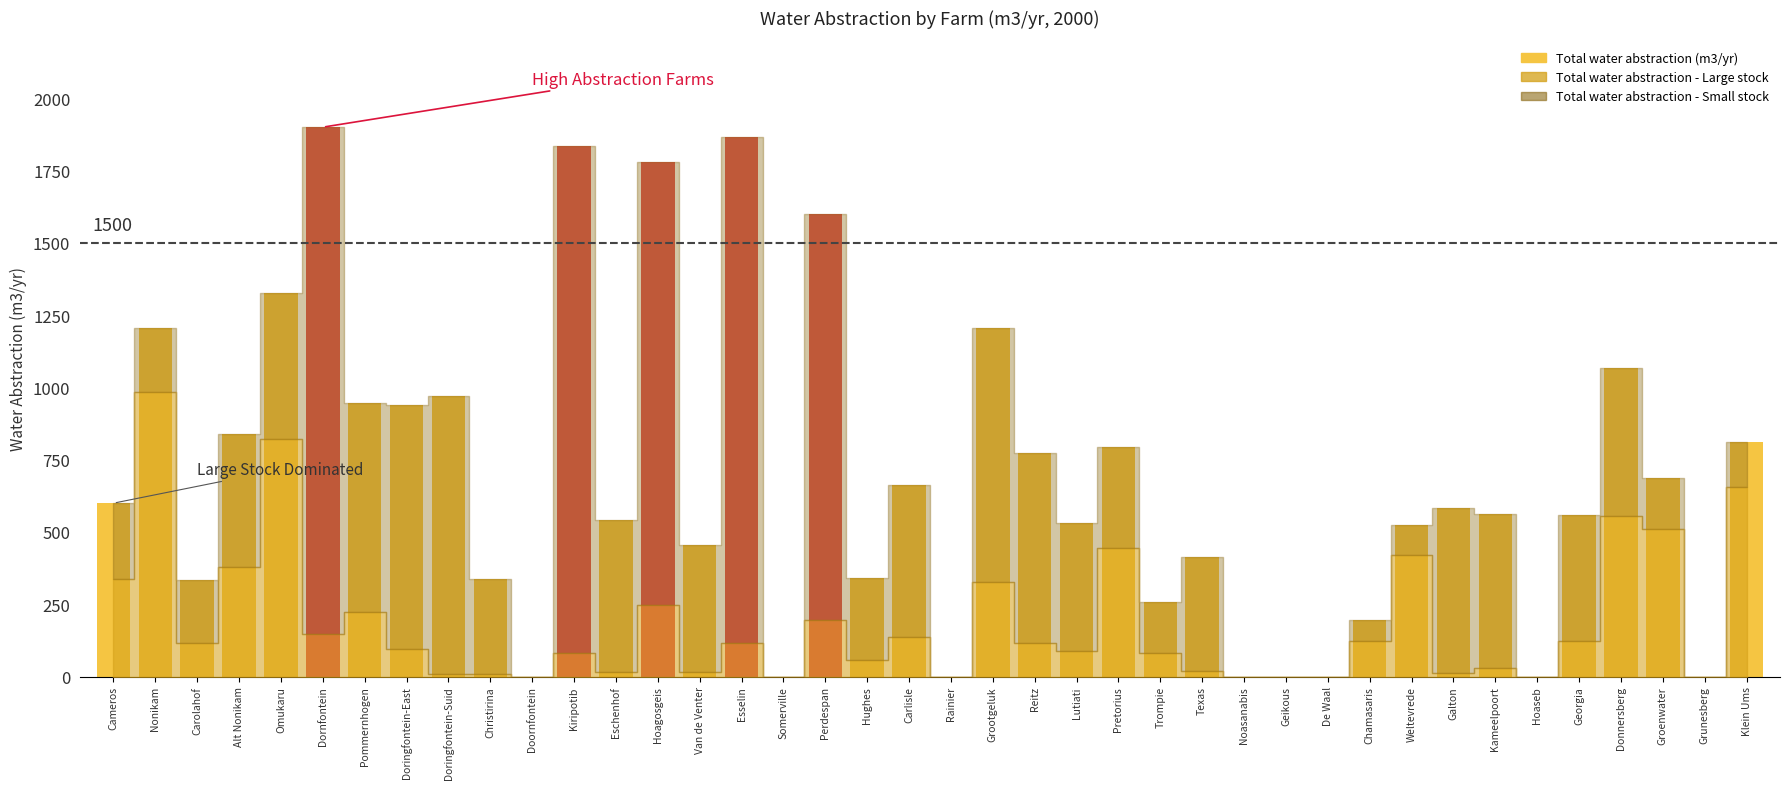

What is the greatest value displayed?

1899.8